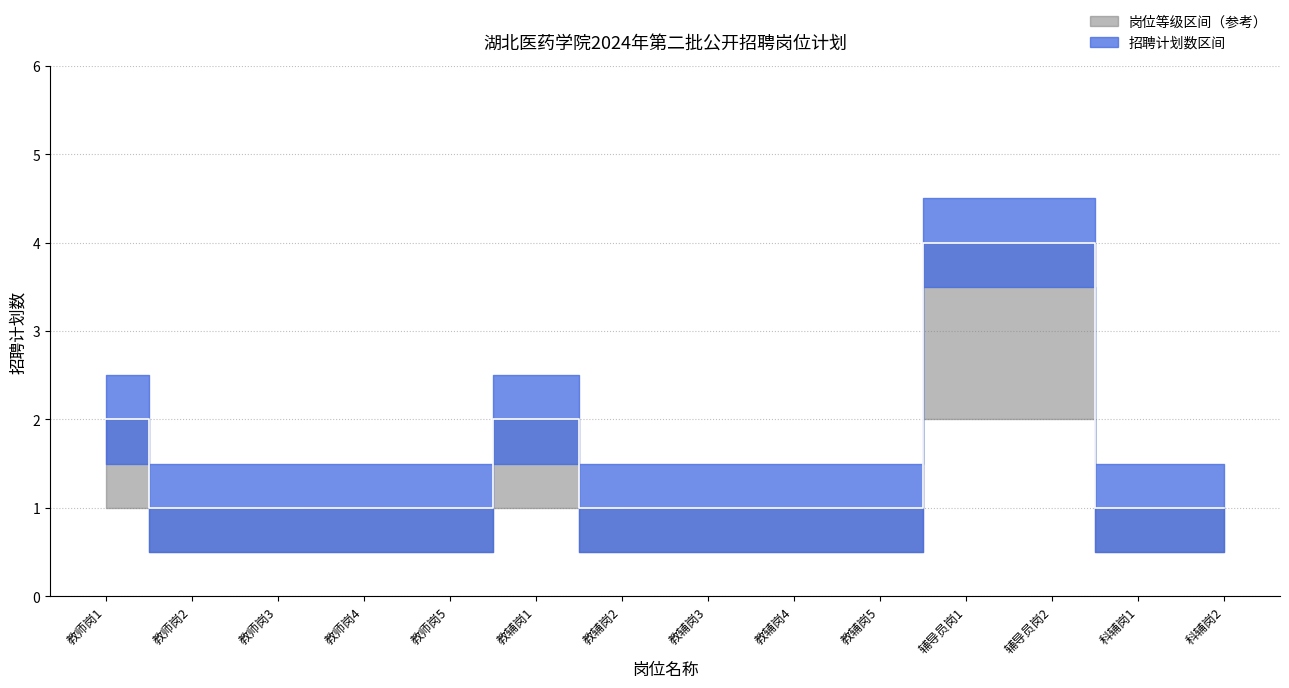

Read the value at 科辅岗2.

1